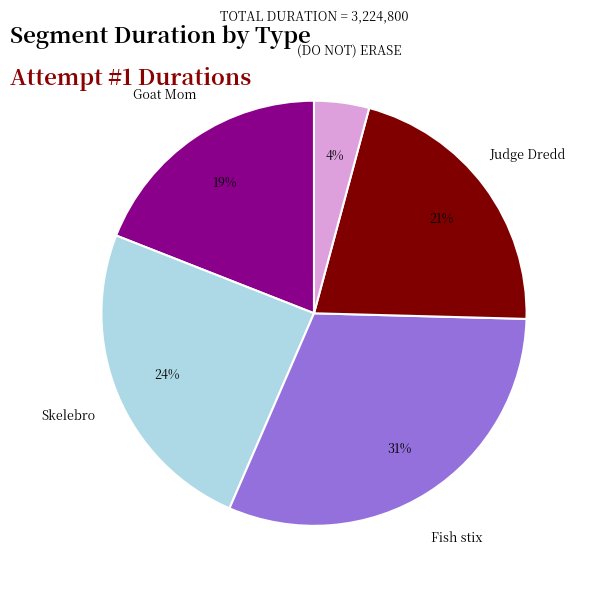

To the nearest percent, what is the average slice percentage?

20%